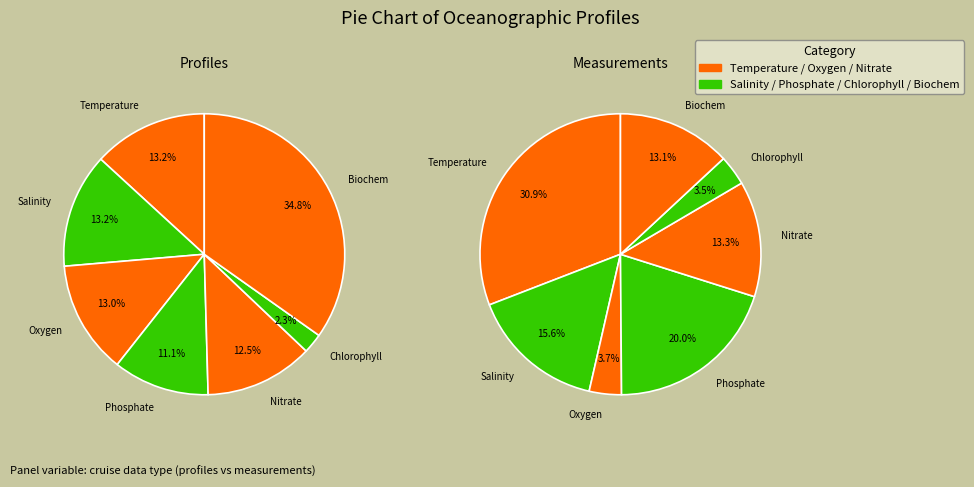

How many slices are in this pie chart?

7